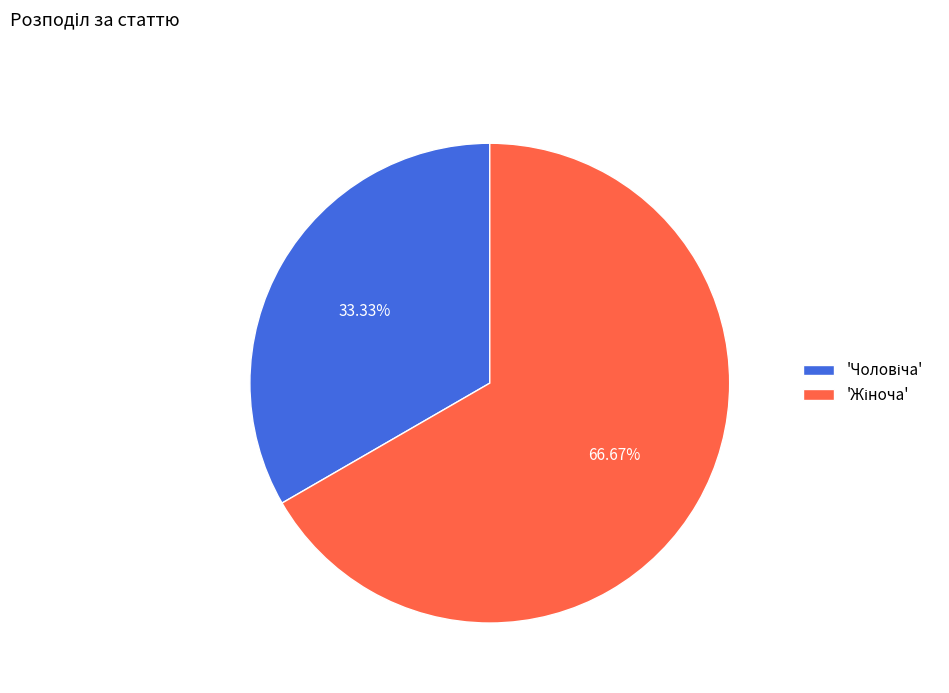

Is there a majority slice in this chart?

Yes